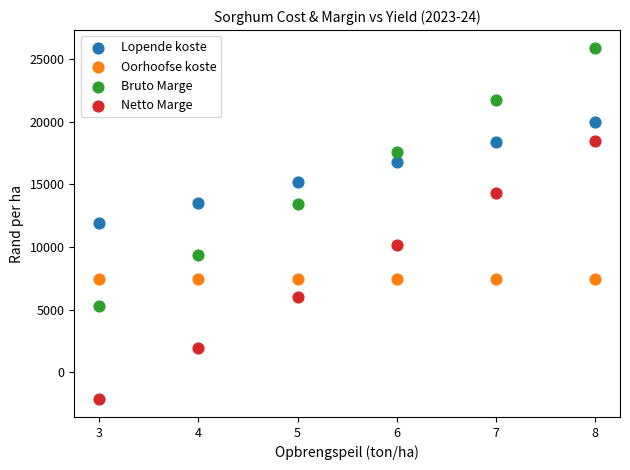

Which series reaches the maximum Y coordinate?

Bruto Marge